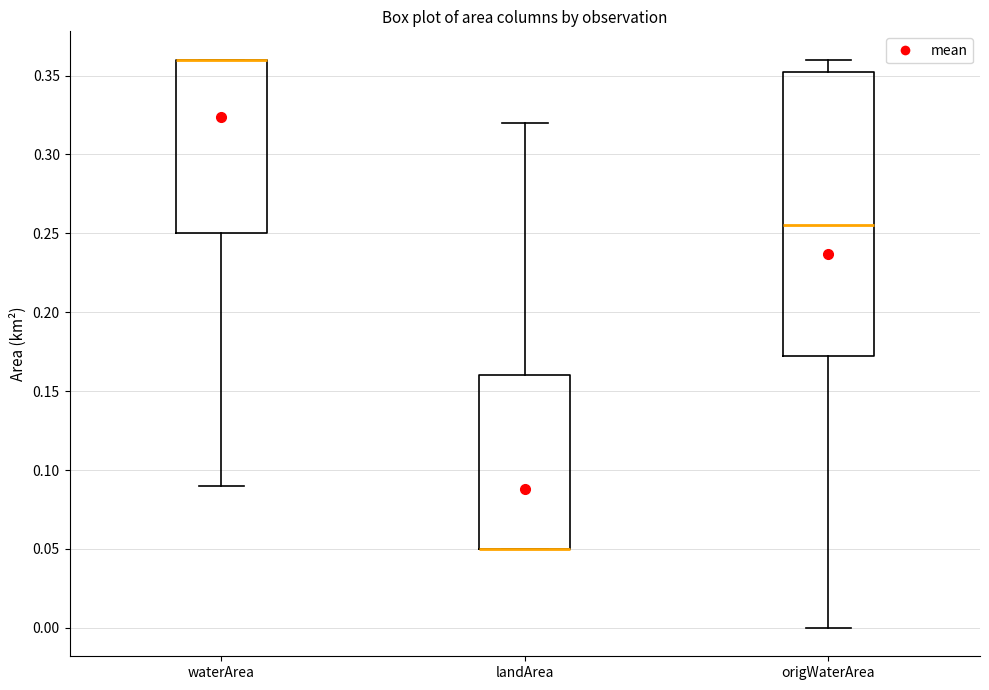

Comparing the boxes themselves (not the whiskers), which one is the tallest?

origWaterArea